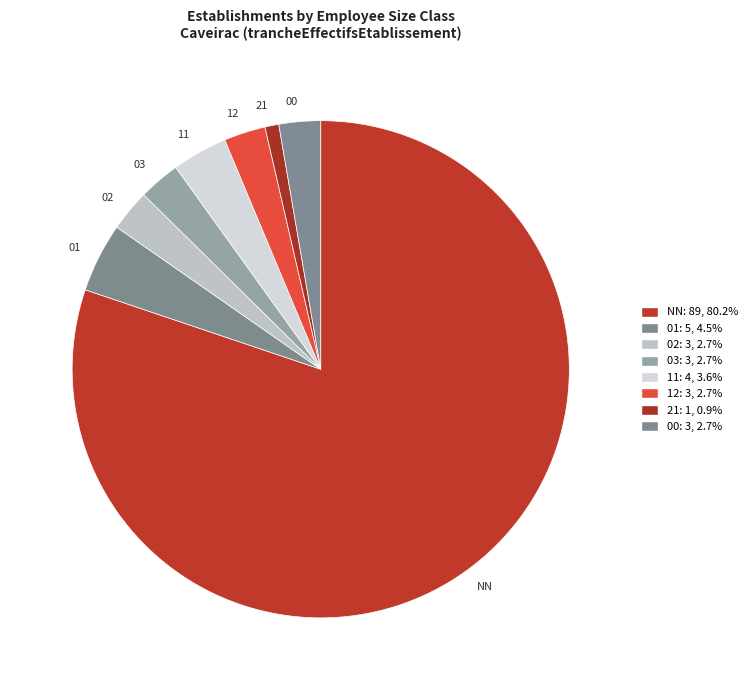

Is the sum of 11 and 01 greater than half?

No